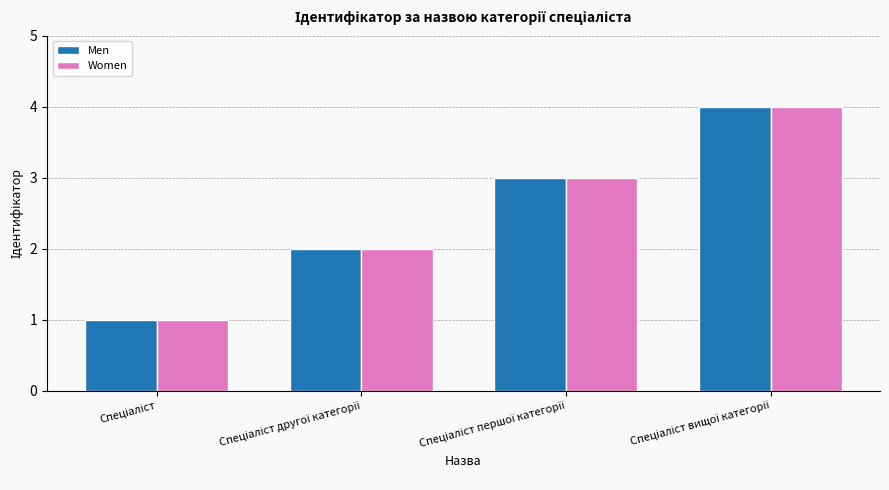

What is the maximum value shown in the chart?

4